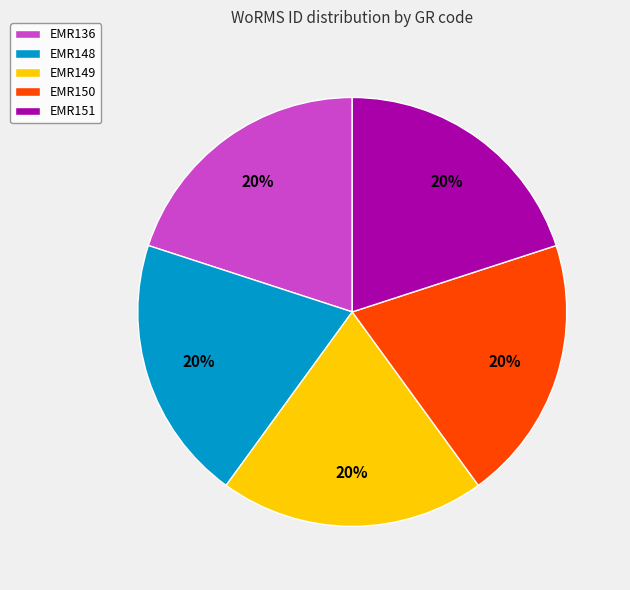

Is there a majority slice in this chart?

No